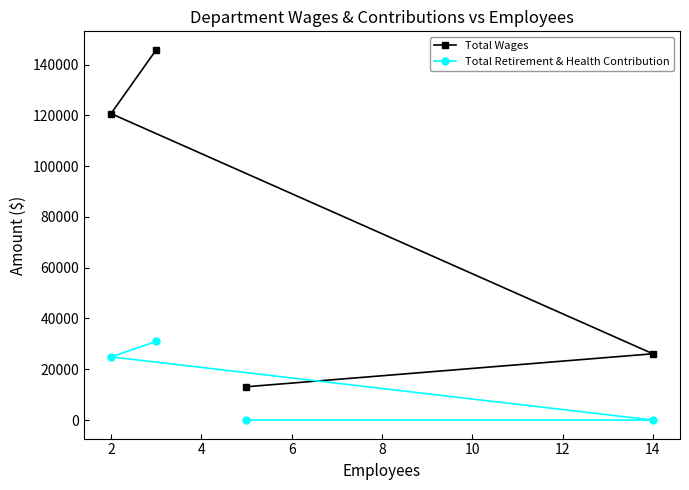

Rank the series at 0 from lowest to highest value.

Total Retirement & Health Contribution, Total Wages